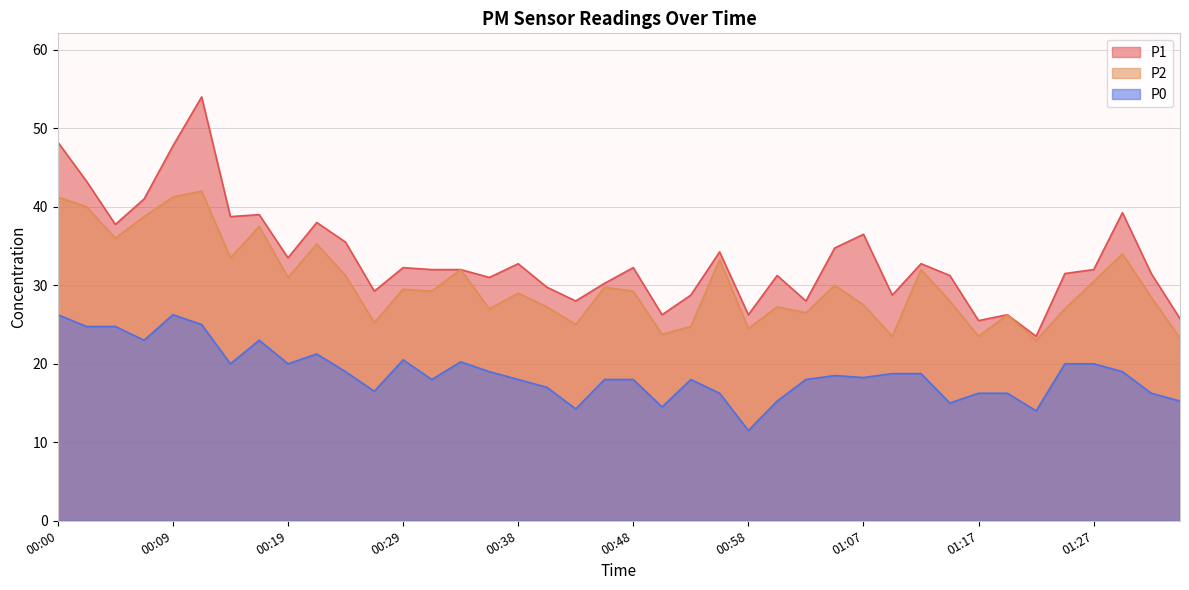

At which label does P1 reach its peak?

00:12